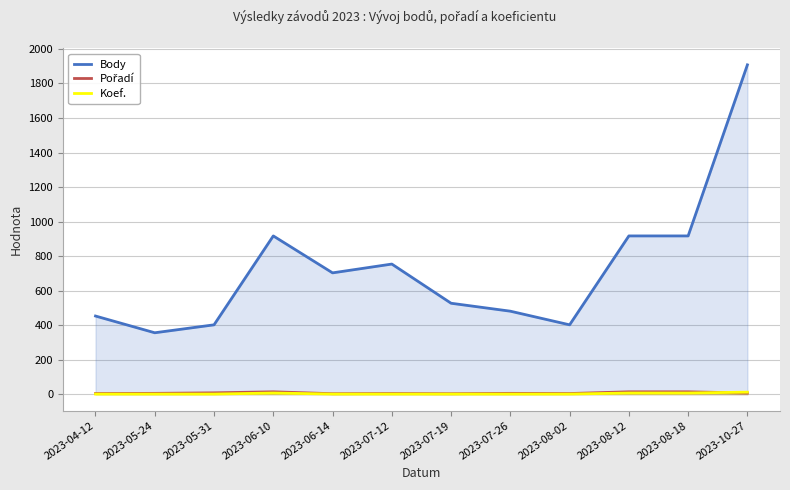

At which label does Body first exceed 703?

2023-06-10